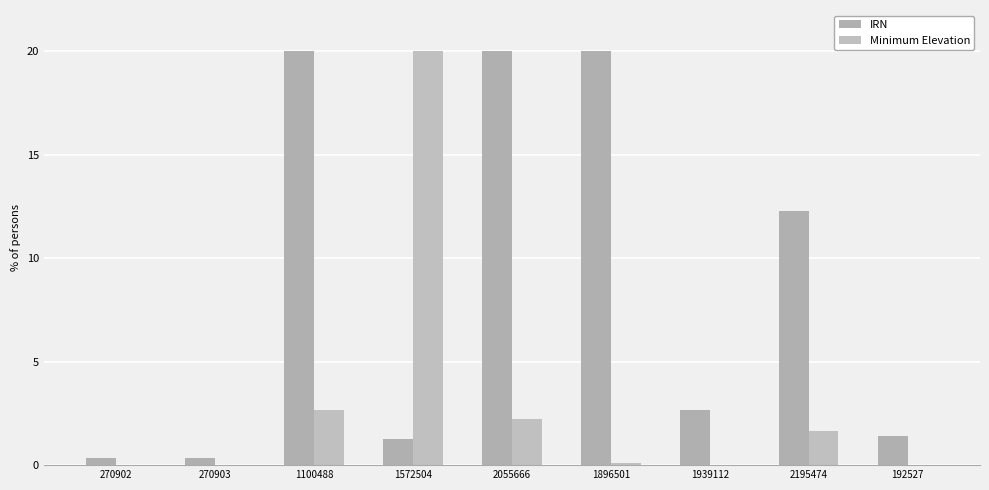

What is the total value across all series at 1100488?

22.7